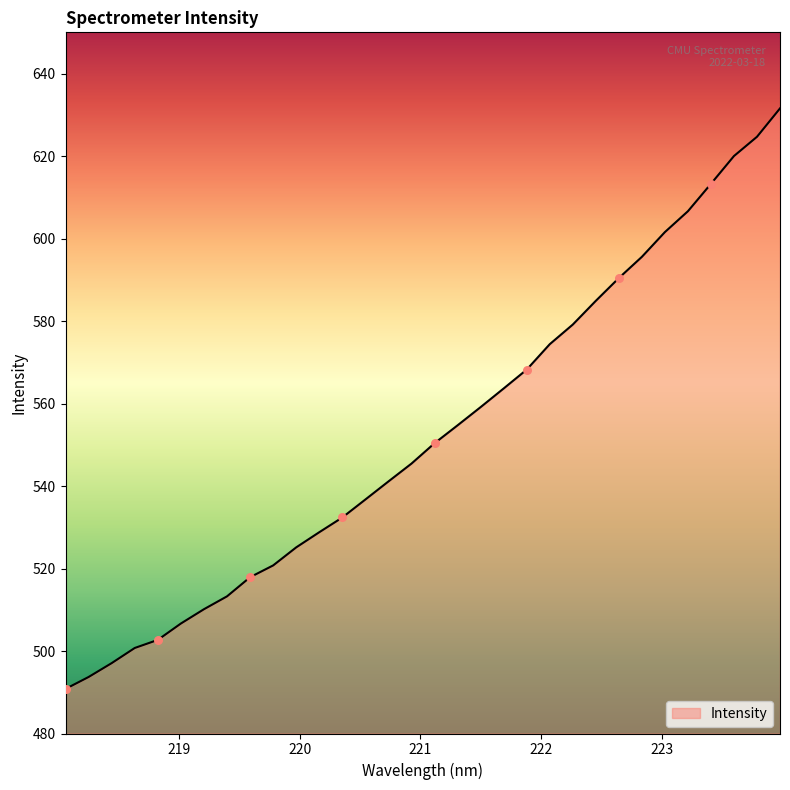

What is the maximum value shown in the chart?

631.6